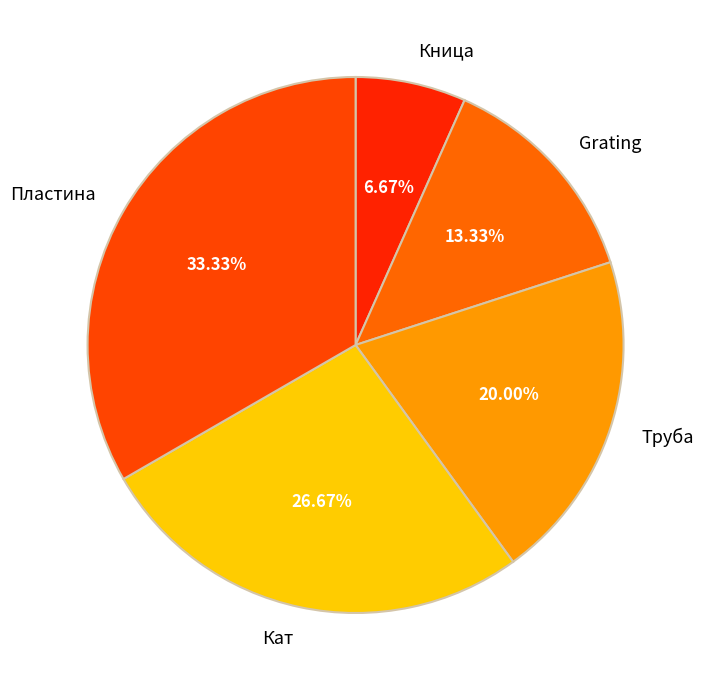

Rank the categories by value from highest to lowest.

Пластина, Кат, Труба, Grating, Кница